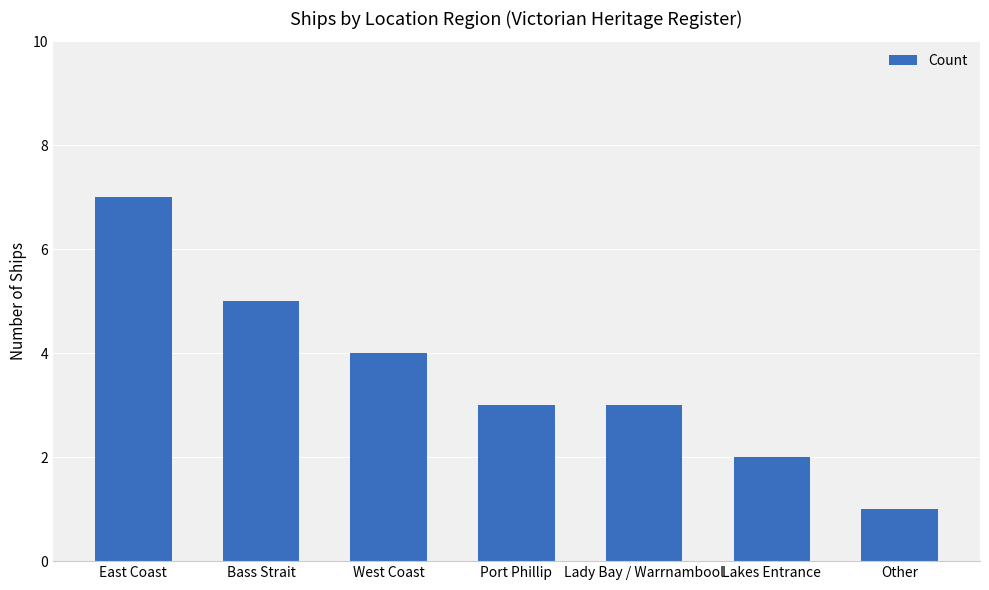

What is the value of the 5th bar from the left?

3